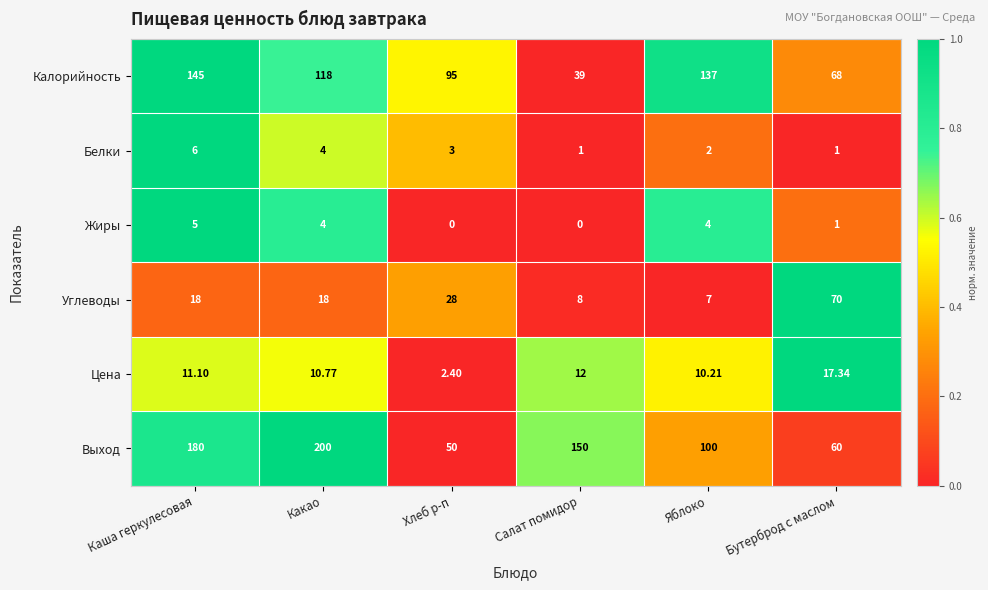

List the series in order of their peak value, highest first.

Выход, Калорийность, Углеводы, Цена, Белки, Жиры